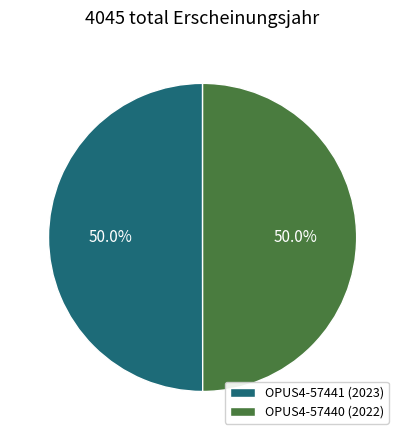

Combined, what portion of the pie is OPUS4-57440 (2022) and OPUS4-57441 (2023)?

100.0%